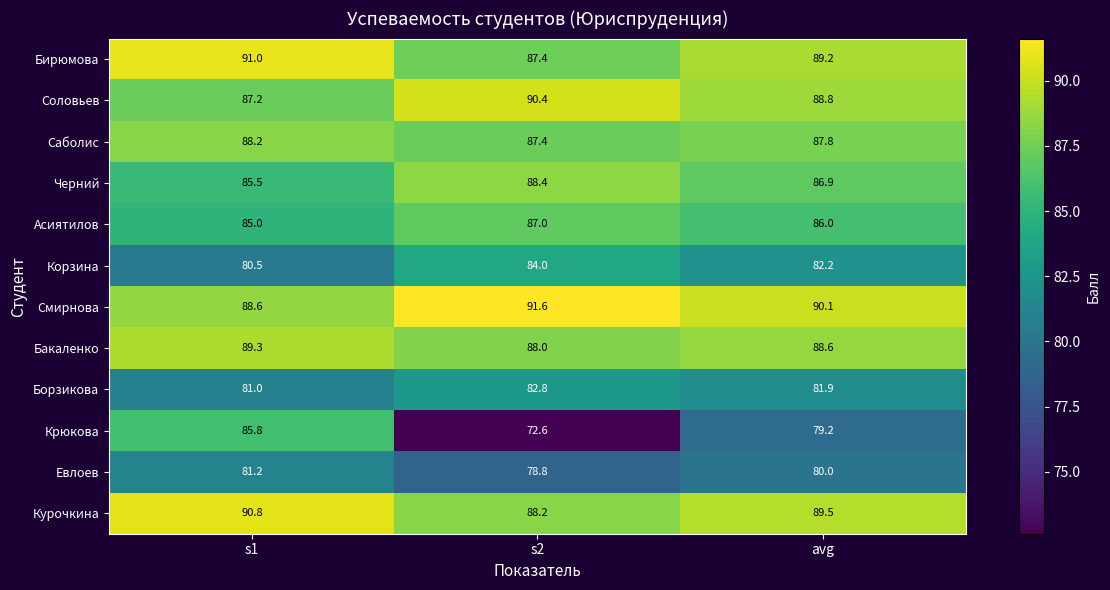

The Смирнова series shows 88.6 at s1. True or false?

True